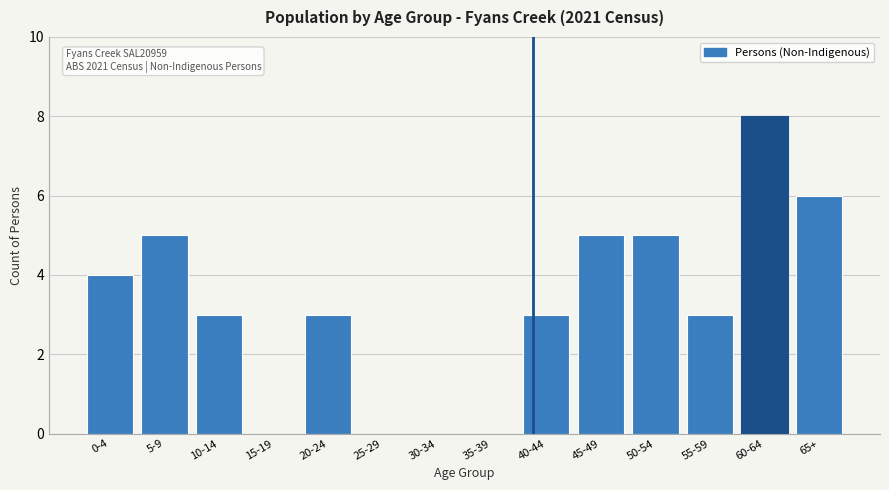

Reading left to right, extract all data points from this chart.

0-4=4	5-9=5	10-14=3	15-19=0	20-24=3	25-29=0	30-34=0	35-39=0	40-44=3	45-49=5	50-54=5	55-59=3	60-64=8	65+=6